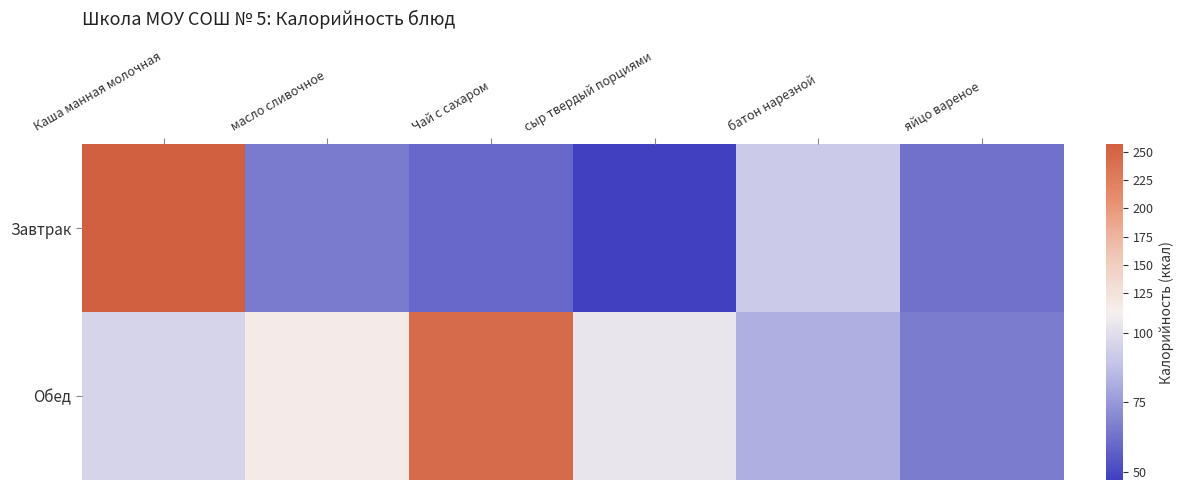

Reading right to left, transcribe all the data shown in this chart.

Завтрак: яйцо вареное=63.0	батон нарезной=92.0	сыр твердый порциями=47.0	Чай с сахаром=60.0	масло сливочное=65.7	Каша манная молочная=257.3
Обед: яйцо вареное=66.0	батон нарезной=82.2	сыр твердый порциями=103.0	Чай с сахаром=245.0	масло сливочное=114.5	Каша манная молочная=96.0